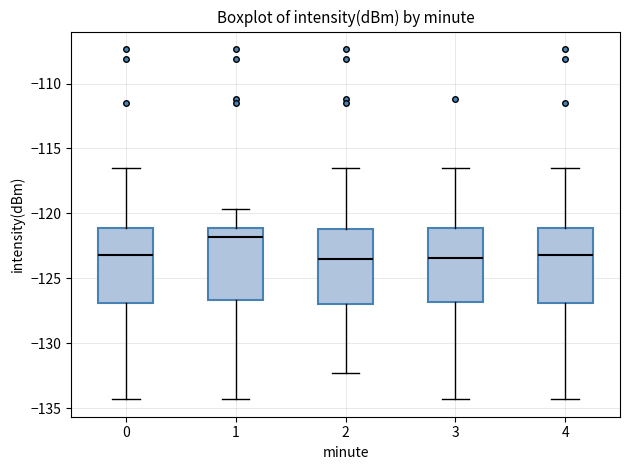

Reading left to right, transcribe this box plot: for each box, give where its median line is, the range the box spans, and where its two whiskers end, as read against the y-axis. The values are not printed on the chart, so give them approximately, as read against the axis.

0: median -123.0, box -127.0 to -121.0, whiskers -134.5 to -116.5
1: median -122.0, box -126.5 to -121.0, whiskers -134.5 to -119.5
2: median -123.5, box -127.0 to -121.0, whiskers -132.5 to -116.5
3: median -123.5, box -127.0 to -121.0, whiskers -134.5 to -116.5
4: median -123.0, box -127.0 to -121.0, whiskers -134.5 to -116.5